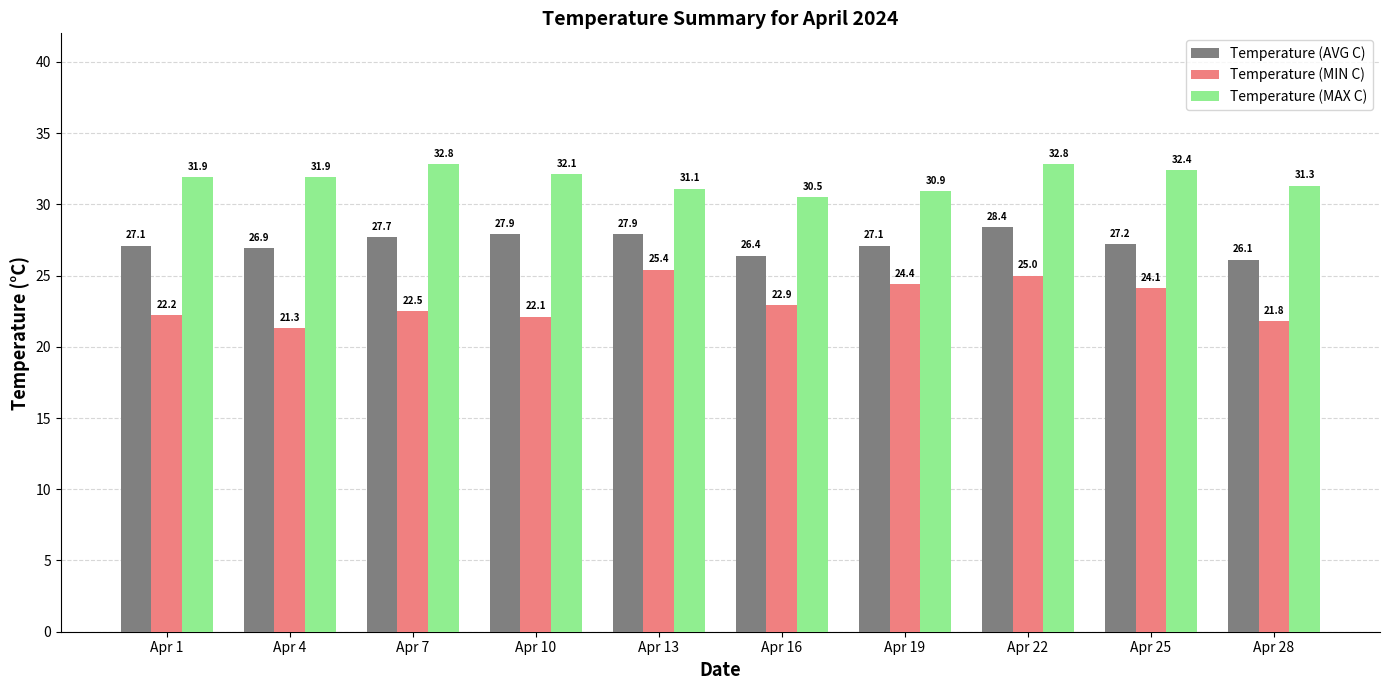

What value does the Temperature (AVG C) series have at Apr 4?

26.9